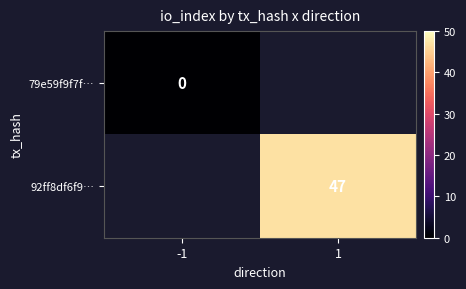

How many distinct data groups are displayed?

2